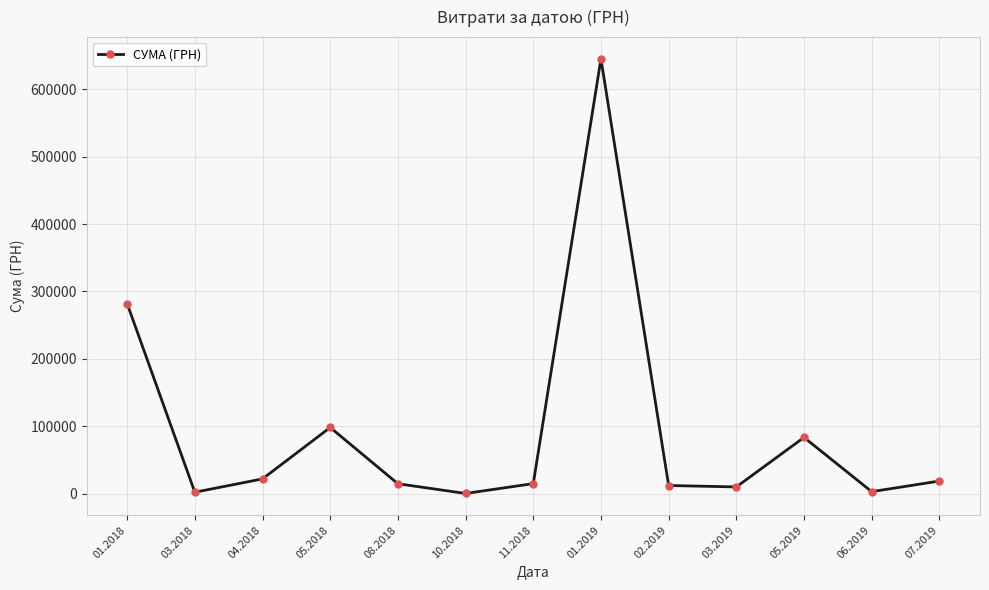

Where does the data first go above 14930?

01.2018